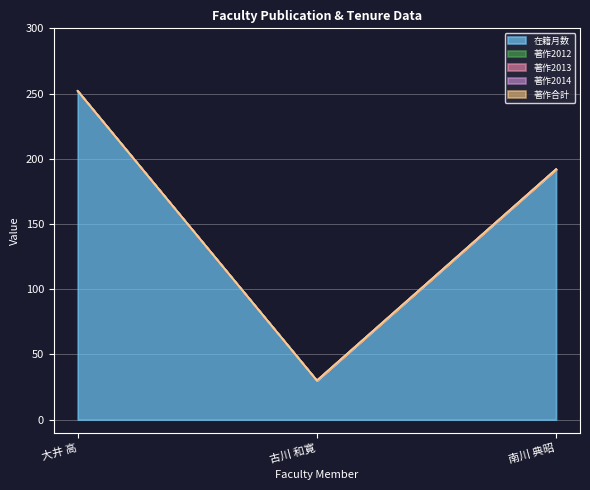

Where is 著作2014 nearest to the value 0?

大井 高